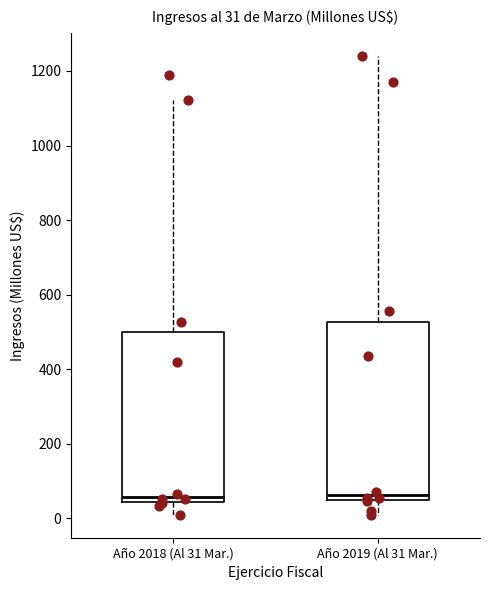

Which box is the tallest, from its lower edge to its upper edge?

Año 2019 (Al 31 Mar.)